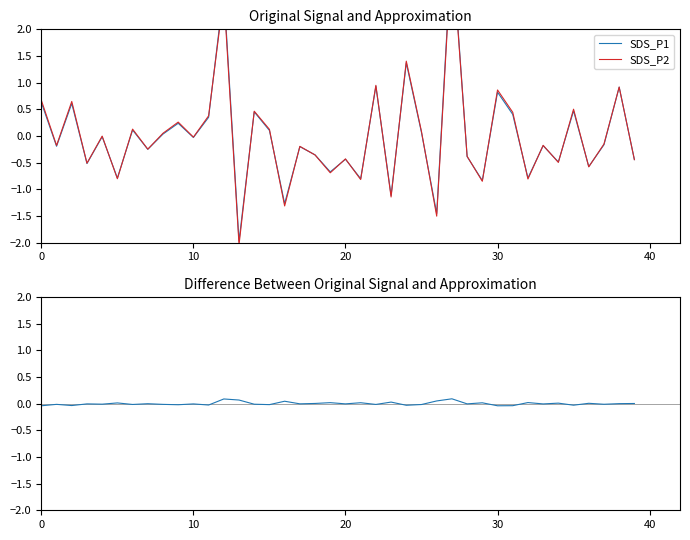

At which label does SDS_P2 reach its minimum?

13